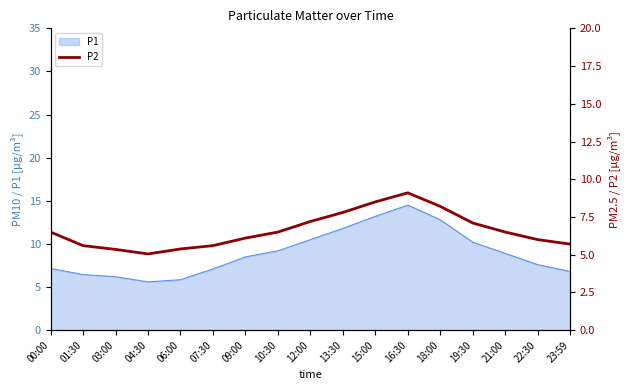

What is the label of the 16th point from the right?

01:30